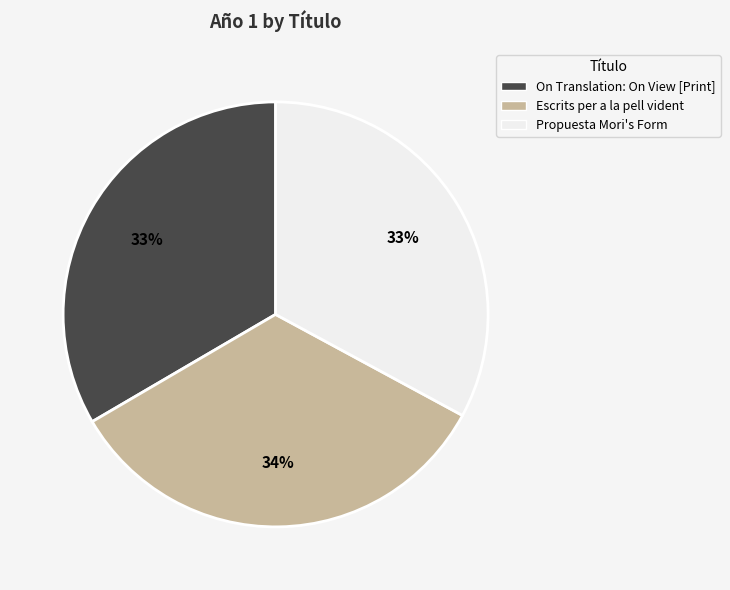

What percentage is the Propuesta Mori's Form slice, to the nearest percent?

33%